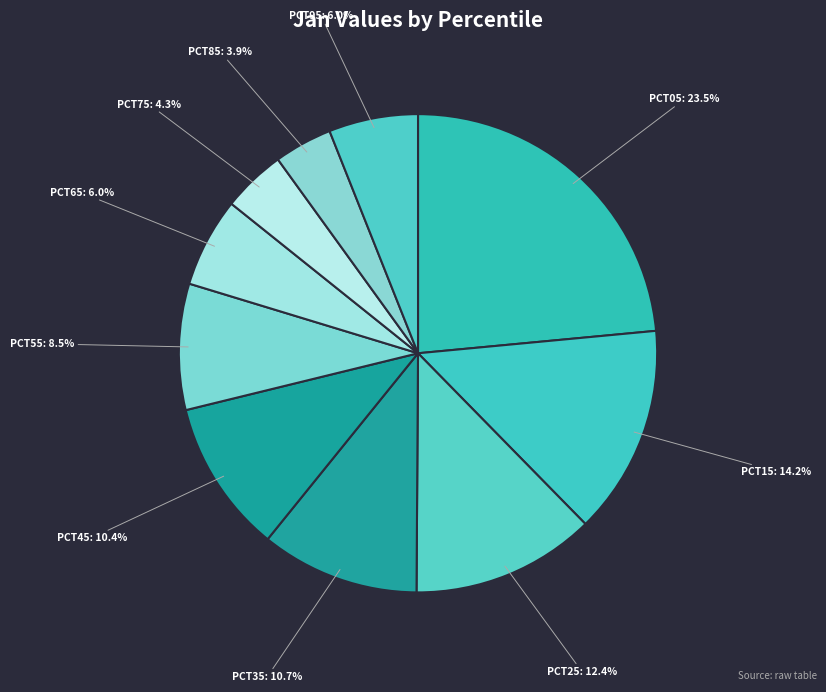

To the nearest percent, what is the average slice percentage?

10%